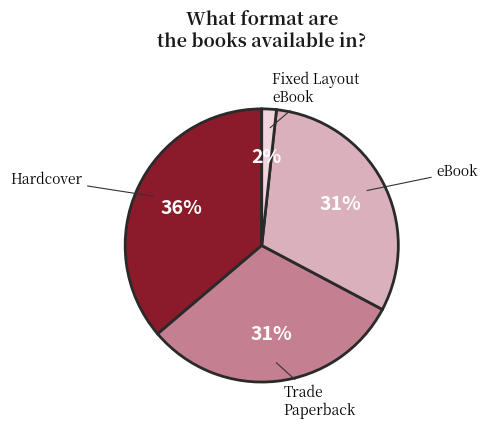

To the nearest percent, what is the difference between the largest and smallest slice percentages?

34%